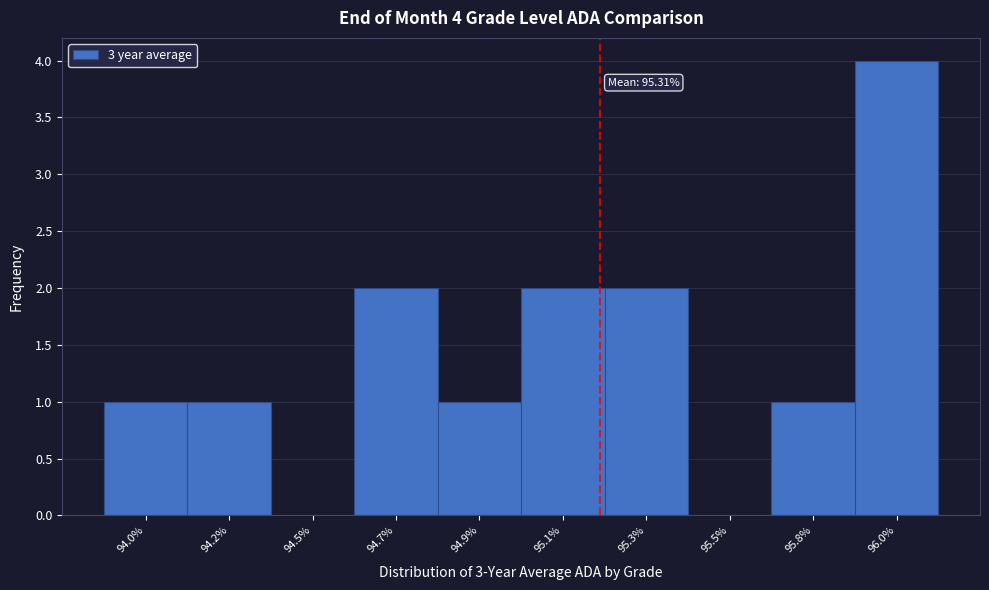

Reading left to right, what are all the values shown in this chart?

94.0%=1	94.2%=1	94.5%=0	94.7%=2	94.9%=1	95.1%=2	95.3%=2	95.5%=0	95.8%=1	96.0%=4